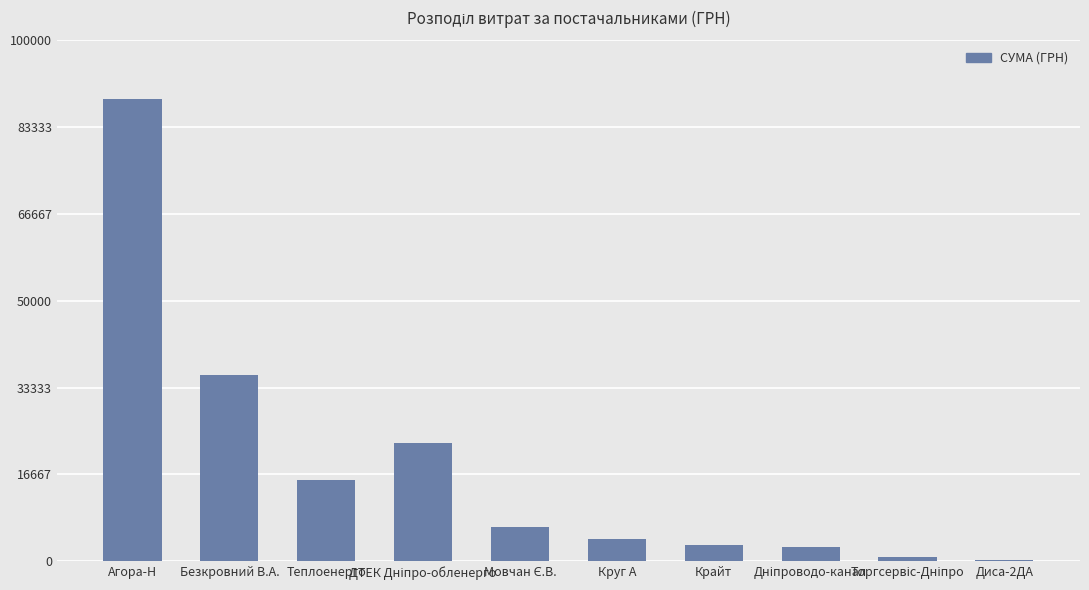

Between Диса-2ДА and Круг А, which is larger?

Круг А